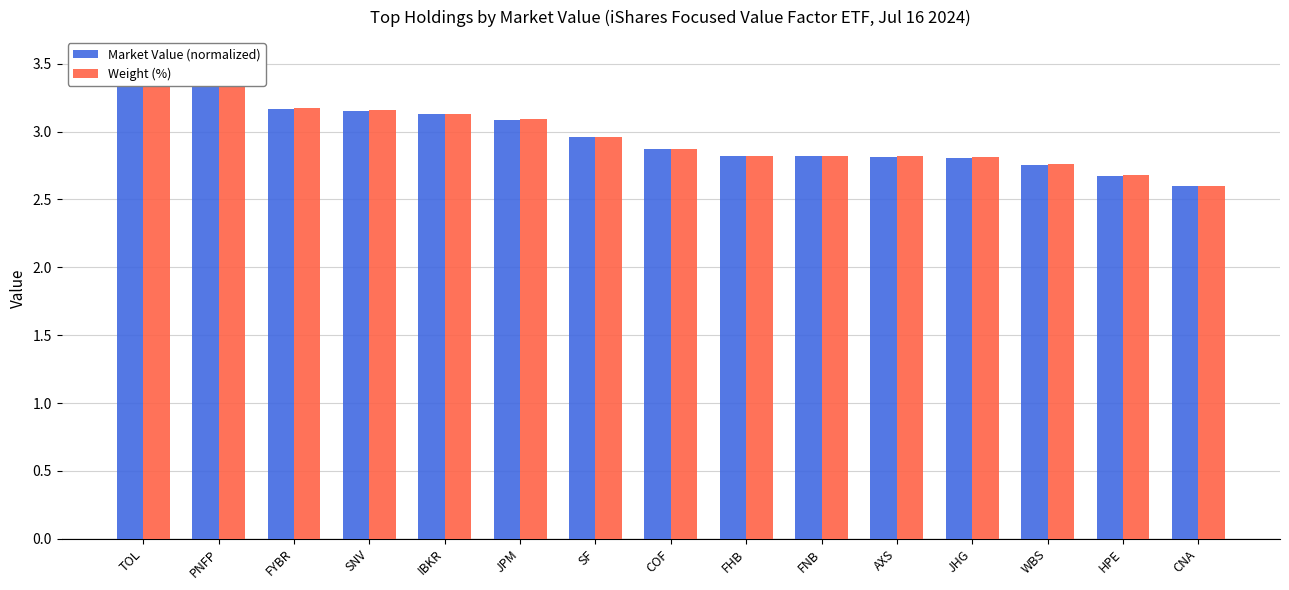

Which has a higher value, CNA or AXS?

AXS